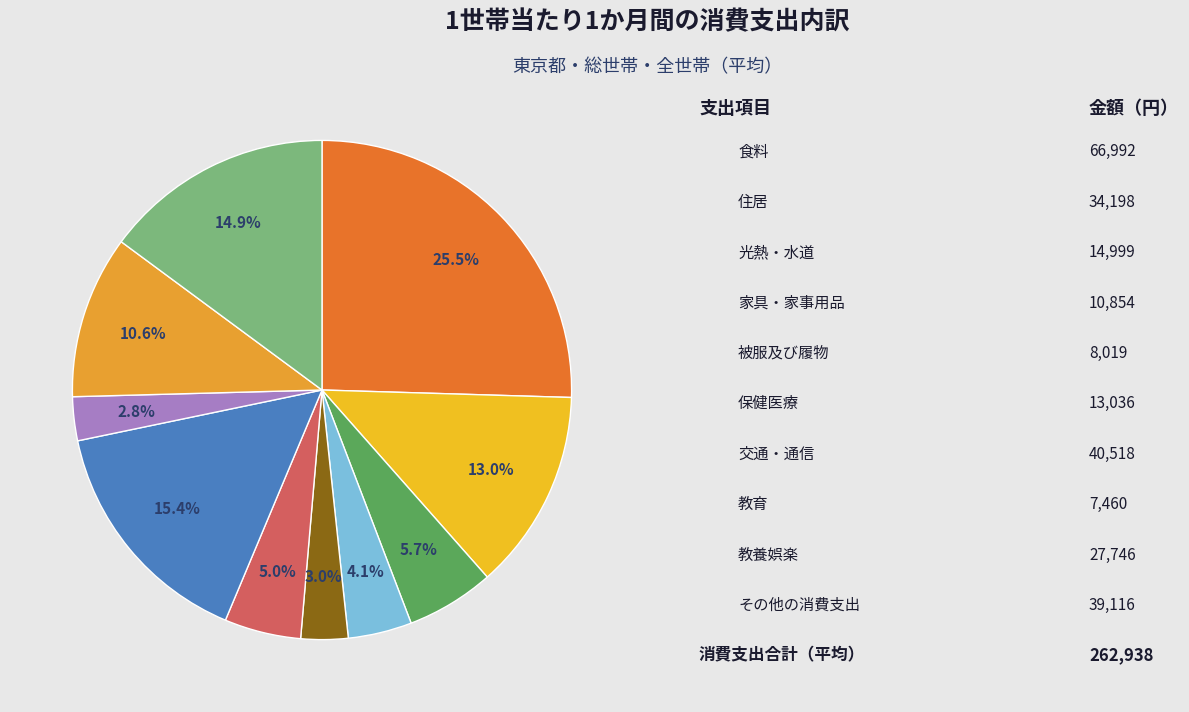

To the nearest percent, what is the difference between the largest and smallest slice percentages?

23%